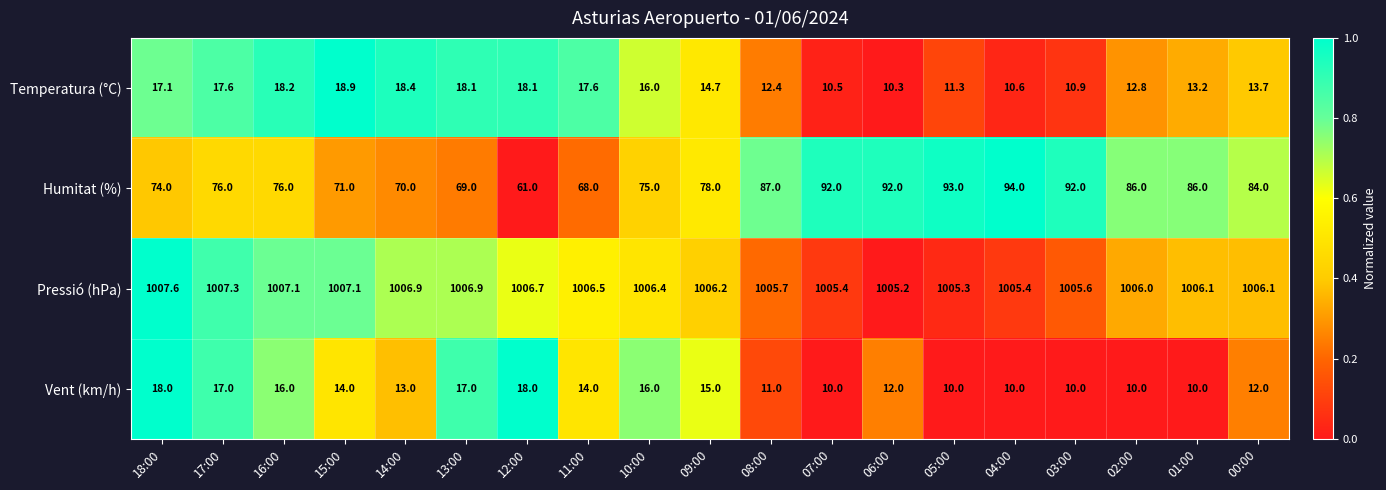

List the series in order of their peak value, lowest first.

Vent (km/h), Temperatura (°C), Humitat (%), Pressió (hPa)